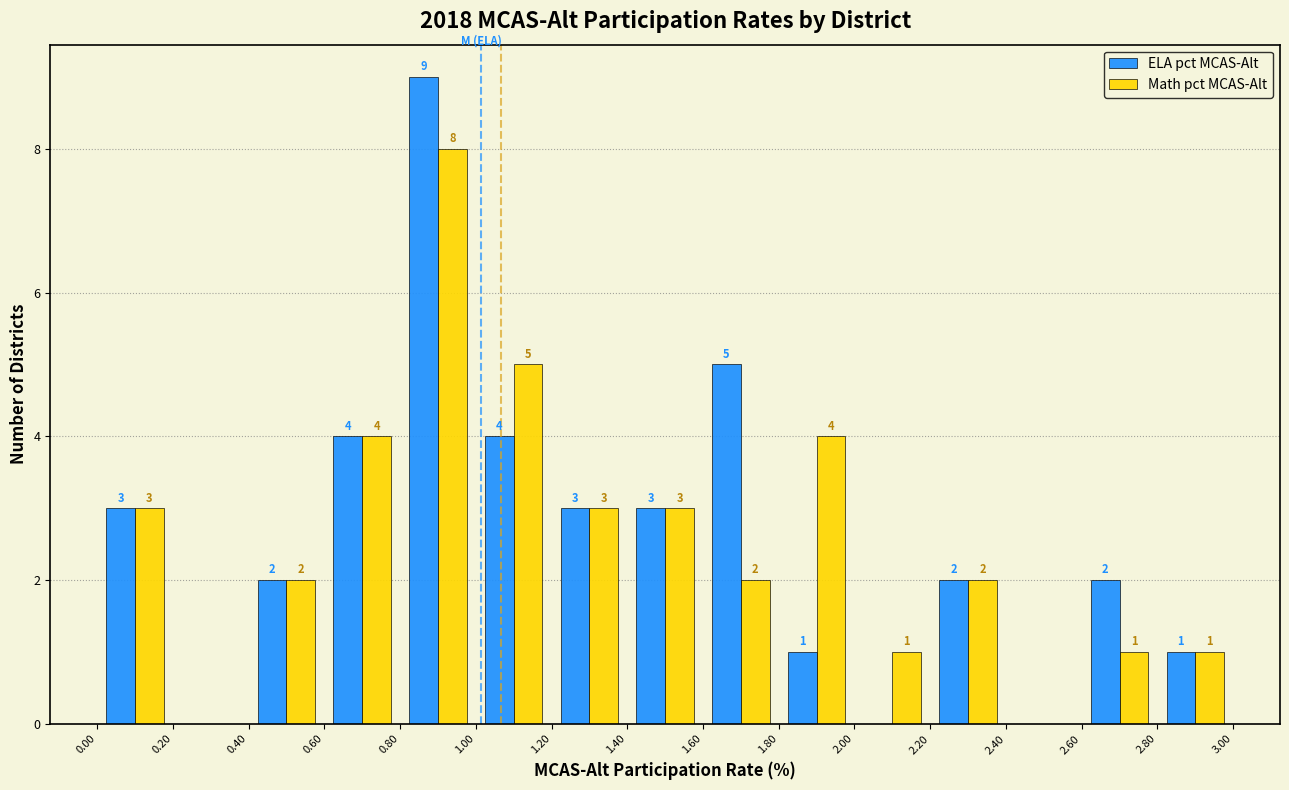

In the ELA pct MCAS-Alt series, which range on the x-axis has the tallest bar?

0.80 to 1.00